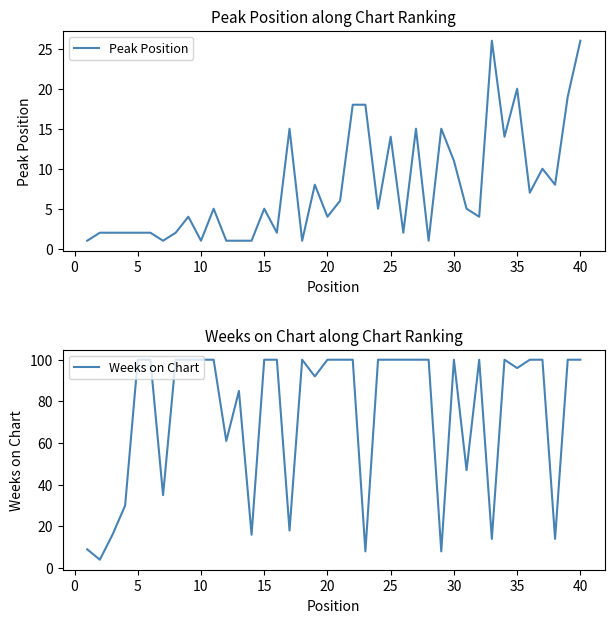

What is the lowest value of the Weeks on Chart series?

4